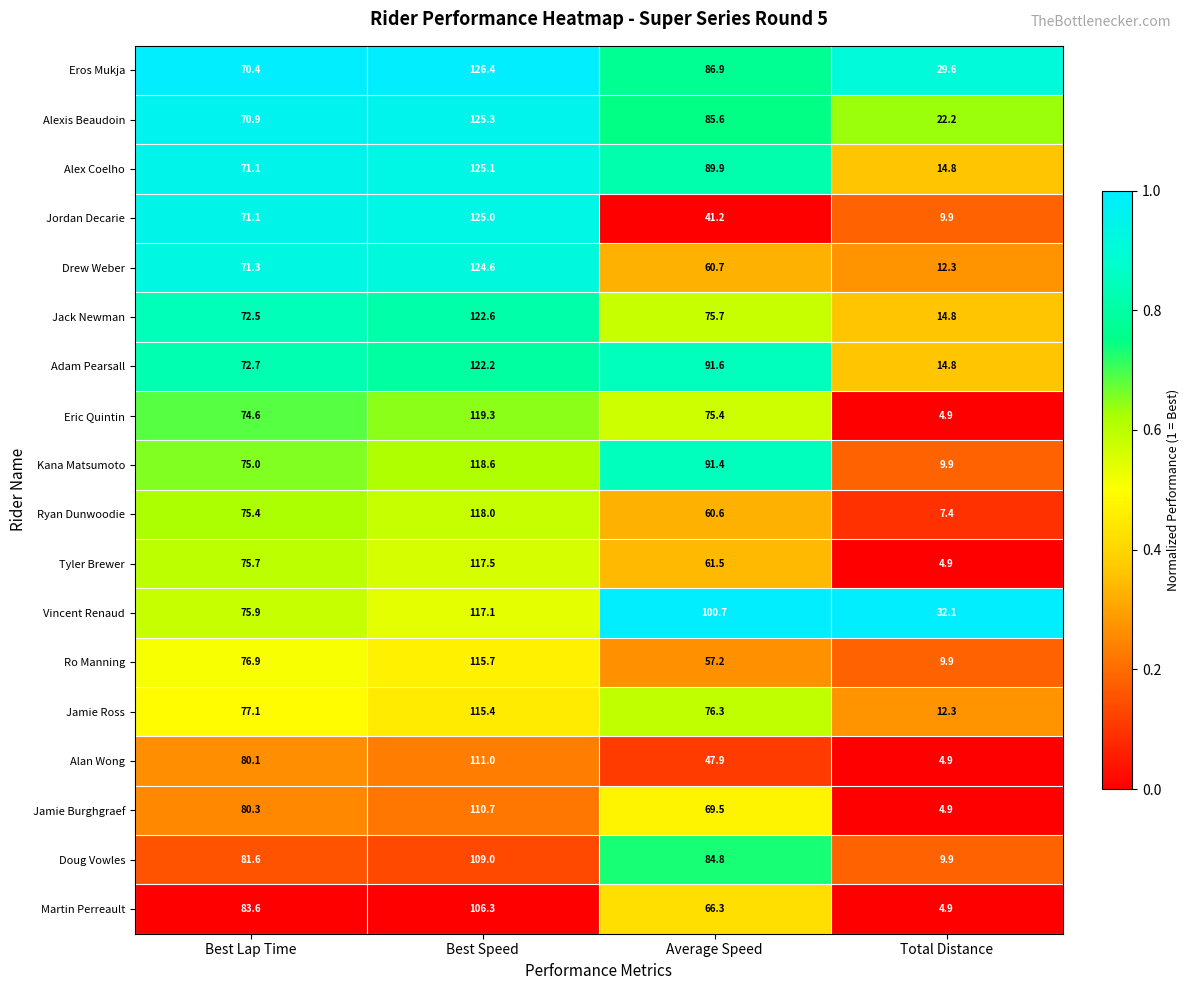

What is the greatest value displayed?

126.4